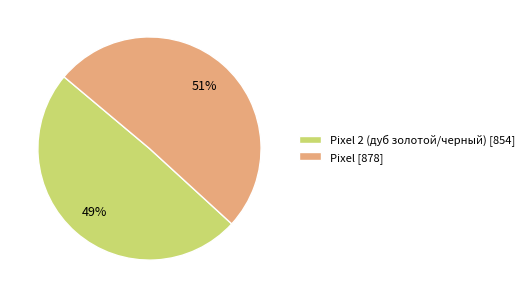

Do Pixel 2 (дуб золотой/черный) [854] and Pixel [878] together represent more than half of the pie?

Yes